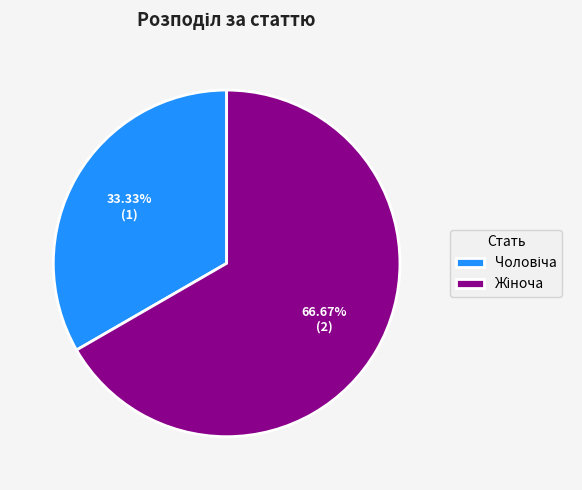

How many segments does this pie chart have?

2